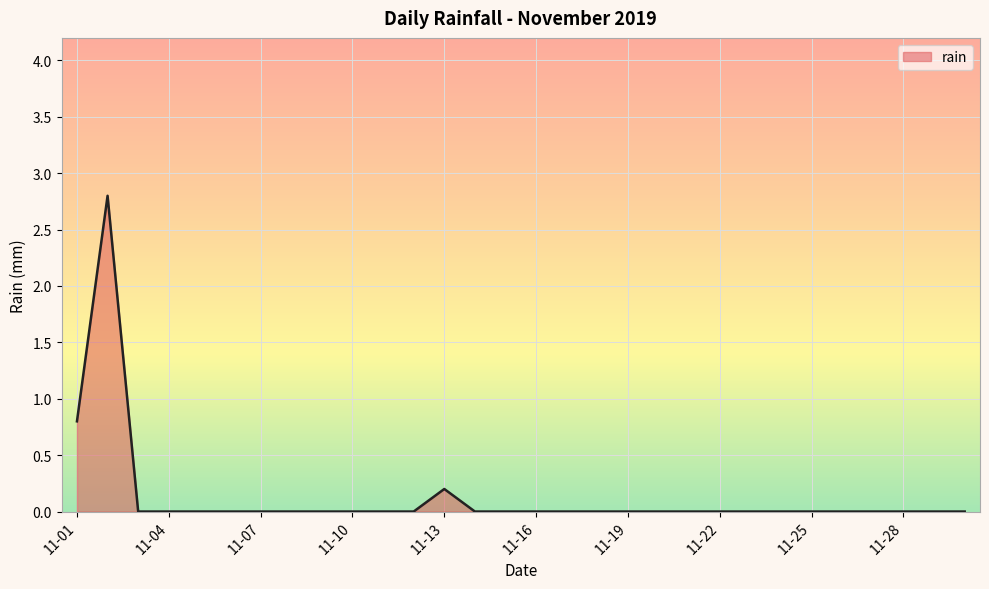

What is the maximum value shown in the chart?

2.8